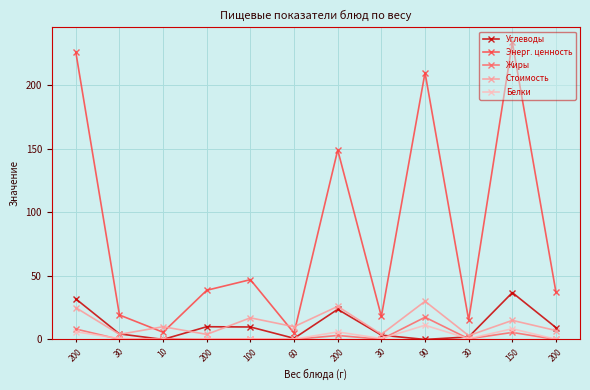

Reading right to left, what are all the values shown in this chart?

Углеводы: 200=9.3	150=36.8	30=2.0	90=0.0	30=3.4	200=23.7	60=0.9	100=9.8	200=10.0	10=0.0	30=4.3	200=31.9
Энерг. ценность: 200=37.0	150=233.5	30=15.2	90=209.7	30=18.1	200=148.9	60=5.0	100=47.0	200=38.7	10=5.7	30=19.2	200=225.9
Жиры: 200=0.0	150=5.5	30=0.5	90=17.5	30=0.1	200=3.1	60=0.0	100=0.4	200=0.0	10=0.6	30=0.1	200=8.2
Стоимость: 200=7.0	150=15.0	30=3.0	90=30.0	30=4.0	200=26.0	60=10.0	100=17.0	200=4.0	10=10.0	30=4.0	200=25.0
Белки: 200=0.1	150=8.4	30=0.6	90=11.2	30=0.7	200=5.9	60=0.3	100=0.4	200=0.1	10=0.0	30=0.7	200=6.1